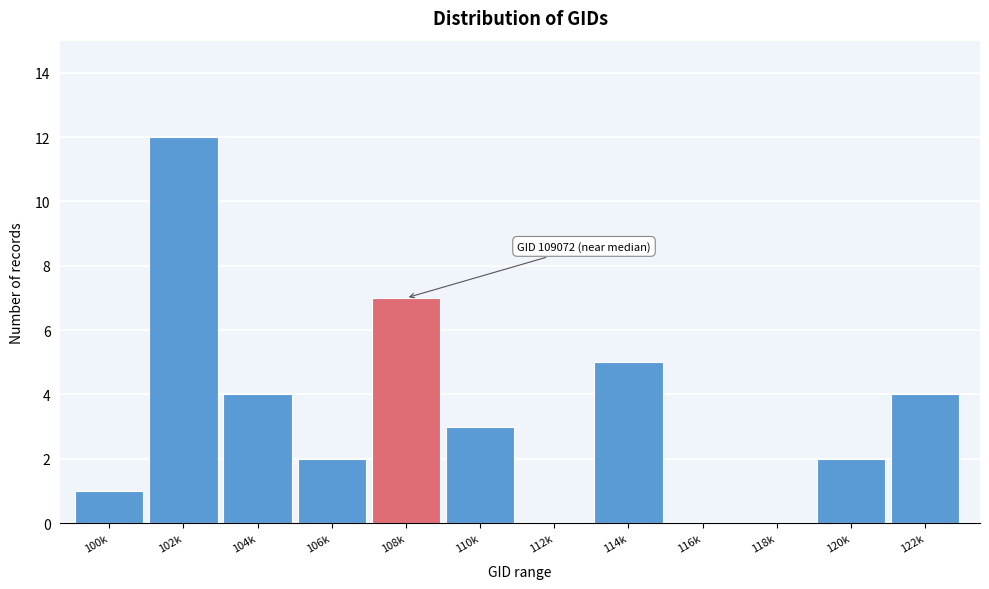

Reading left to right, extract all data points from this chart.

100k=1	102k=12	104k=4	106k=2	108k=7	110k=3	112k=0	114k=5	116k=0	118k=0	120k=2	122k=4